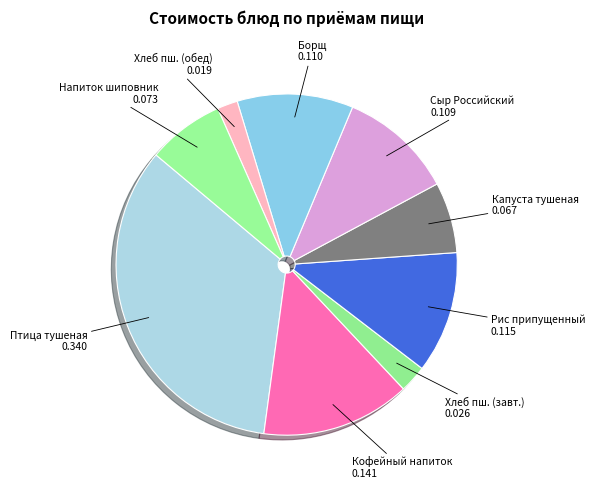

Count the number of slices in the pie.

9